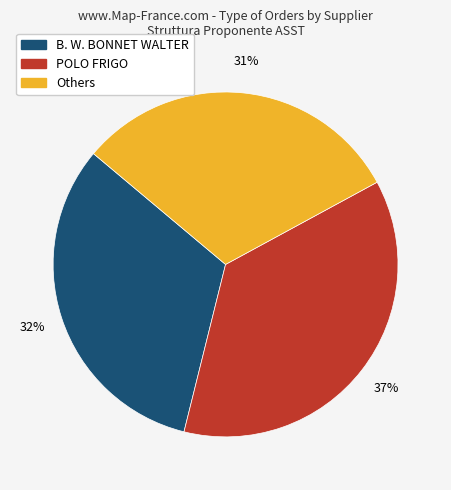

To the nearest percent, what is the difference between the POLO FRIGO and Others slice percentages?

6%